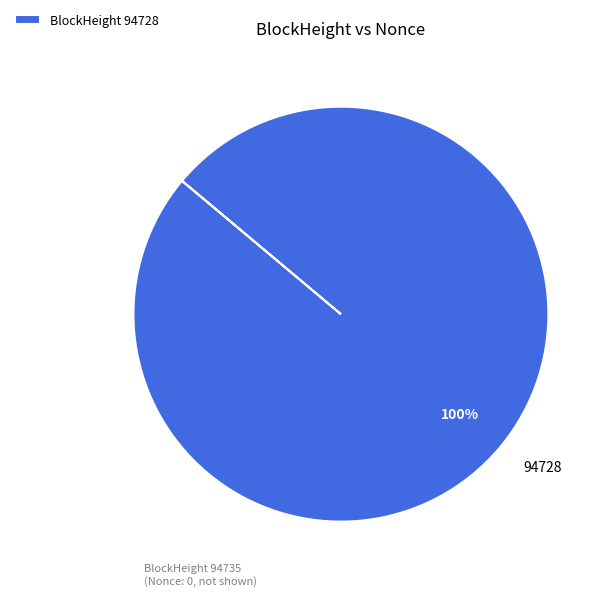

What percentage is the BlockHeight 94728 slice, to the nearest percent?

100%